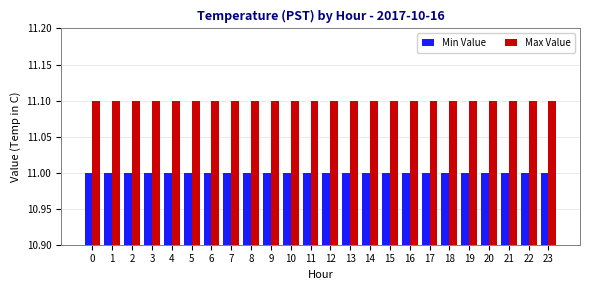

What is the total value across all series at 15?

22.1